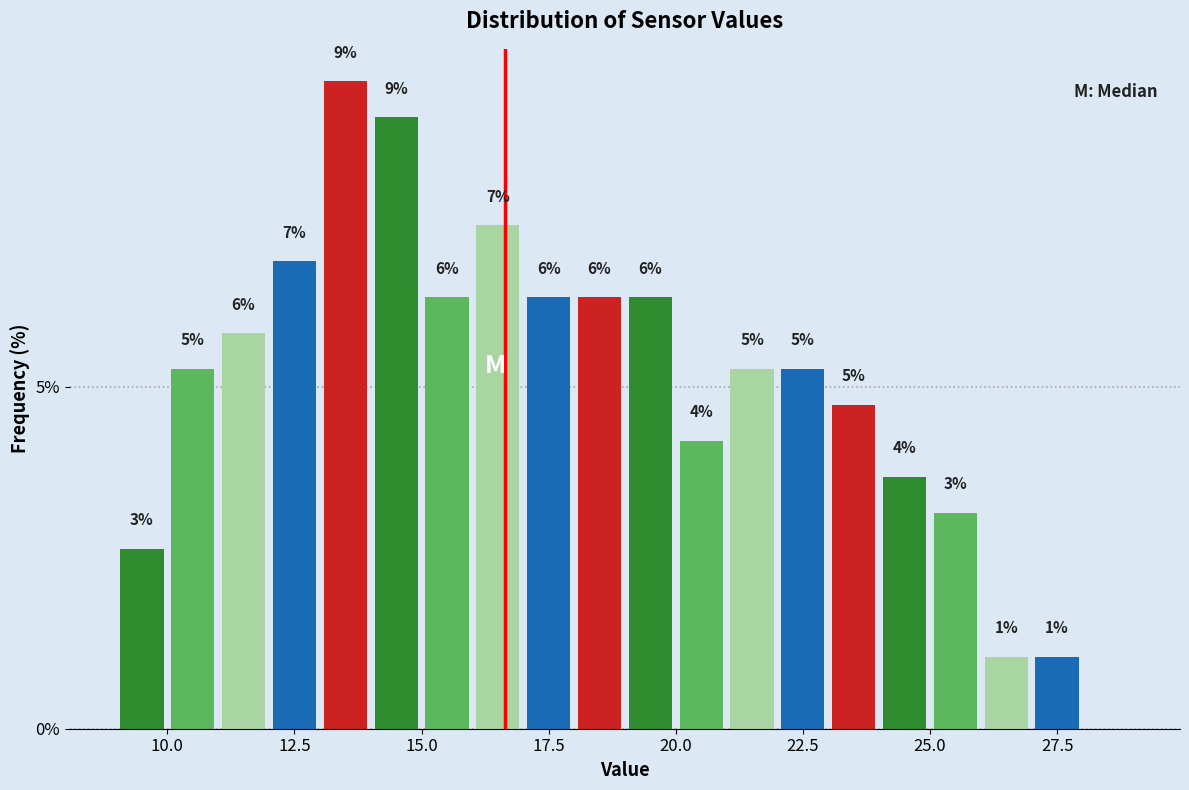

Read against the x-axis, roughly where is the centre of the tallest bar?

13.5